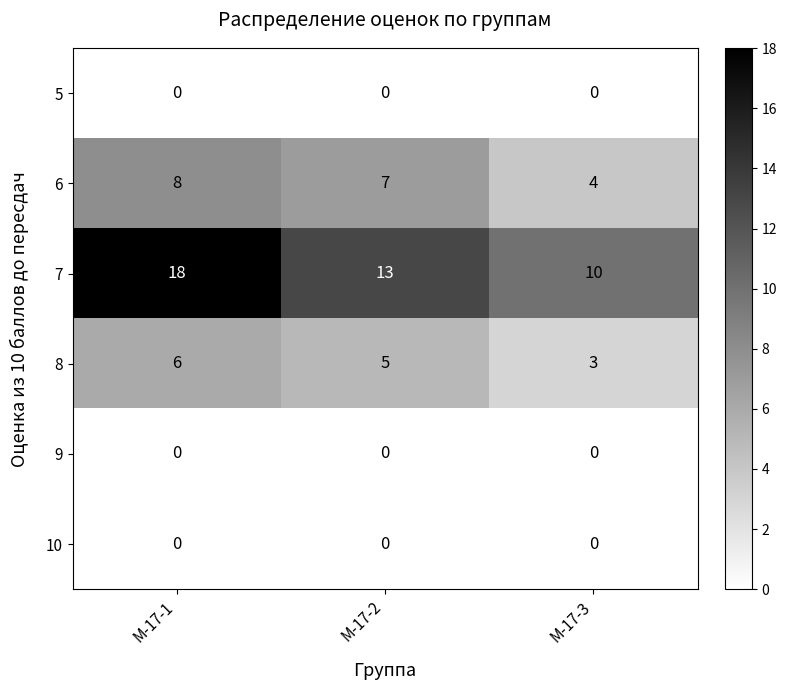

At how many categories does at least one series exceed 16?

1